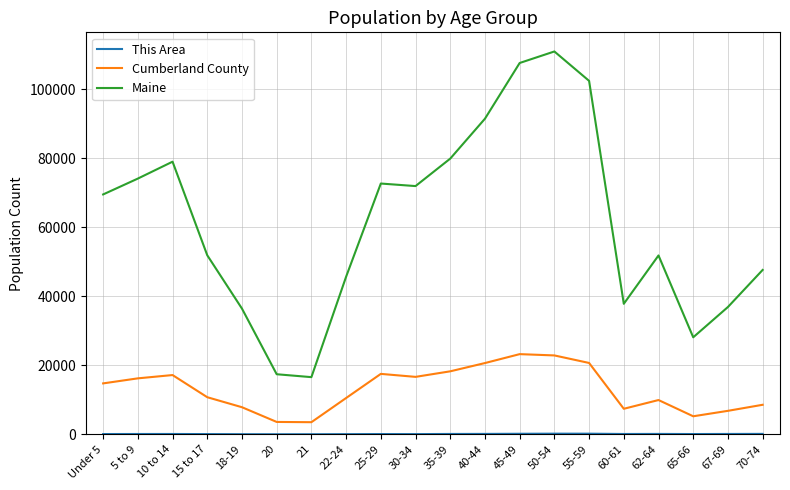

Which series has the largest total across all categories?

Maine